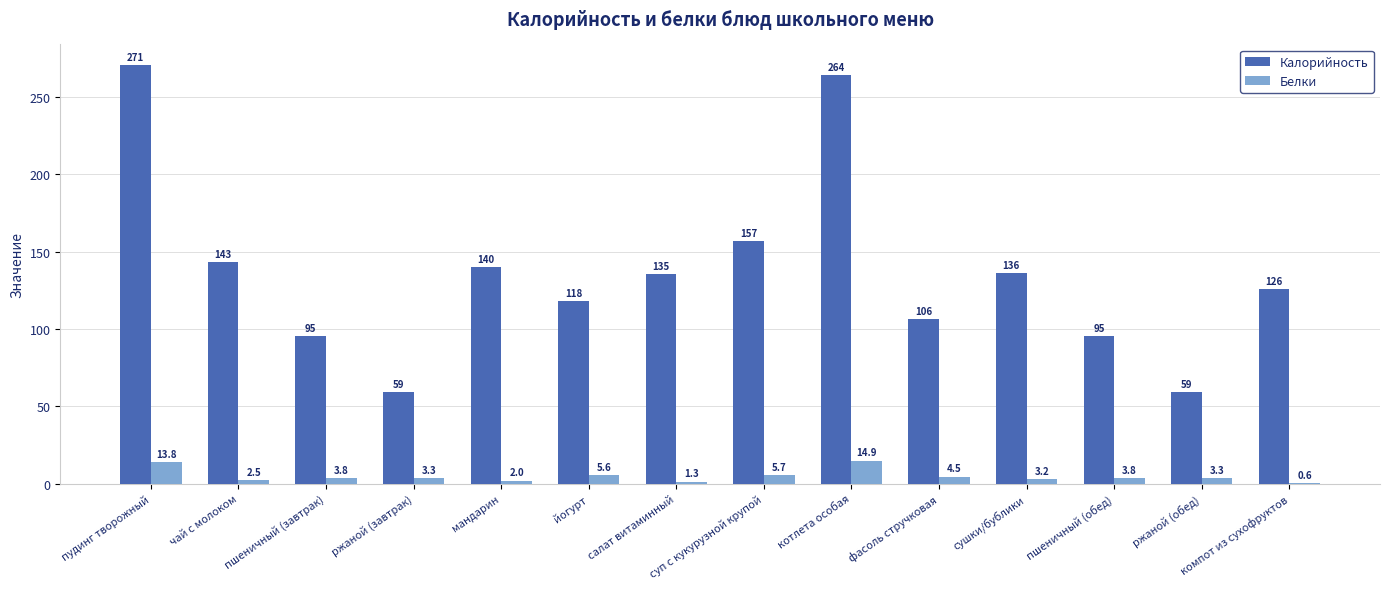

The Белки series shows 5.6 at йогурт. True or false?

True